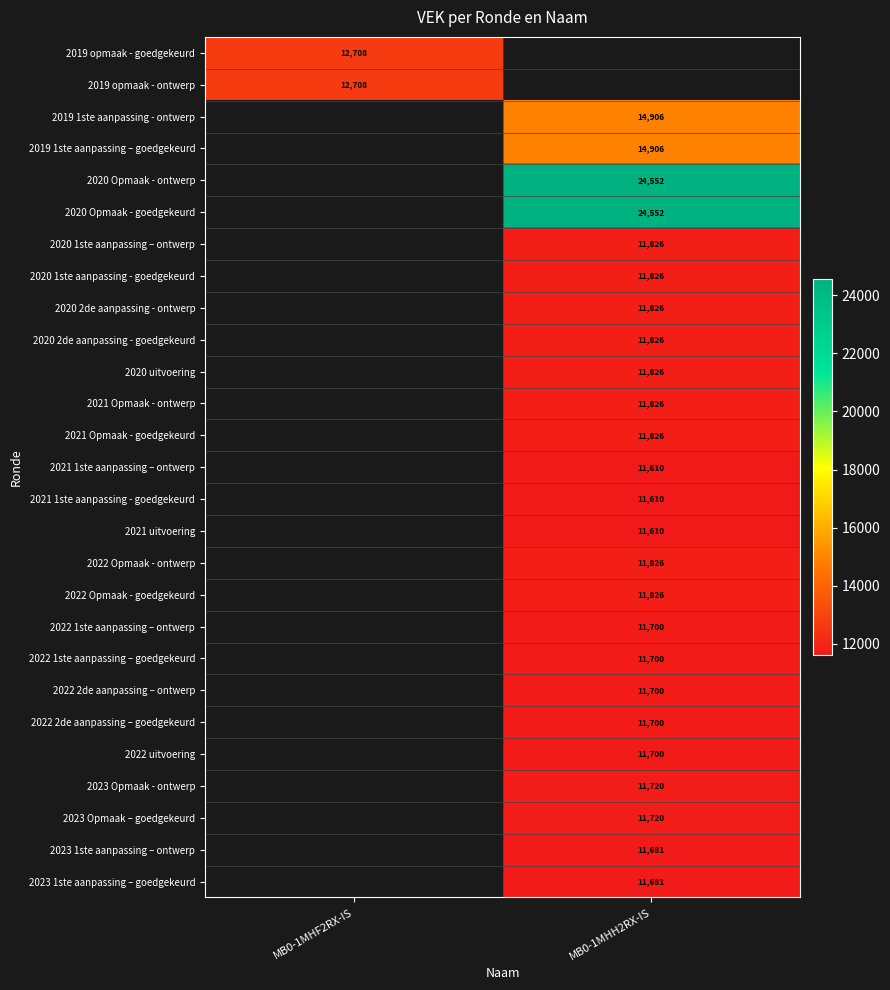

The value of 2020 Opmaak - goedgekeurd at MB0-1MHH2RX-IS is 24552. True or false?

True